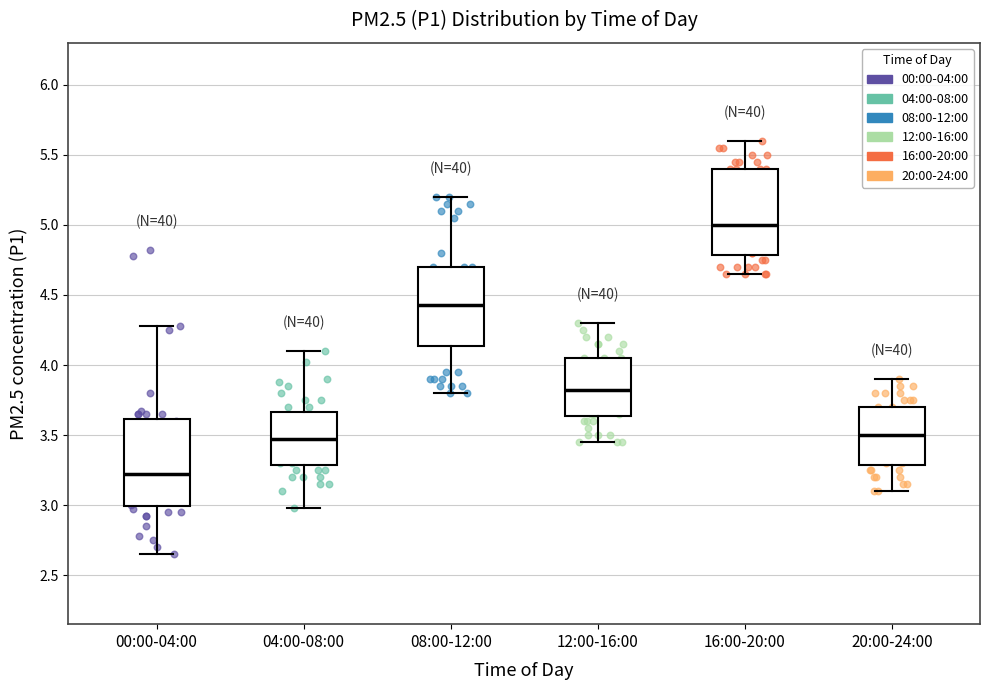

Which box's median line is the lowest?

00:00-04:00